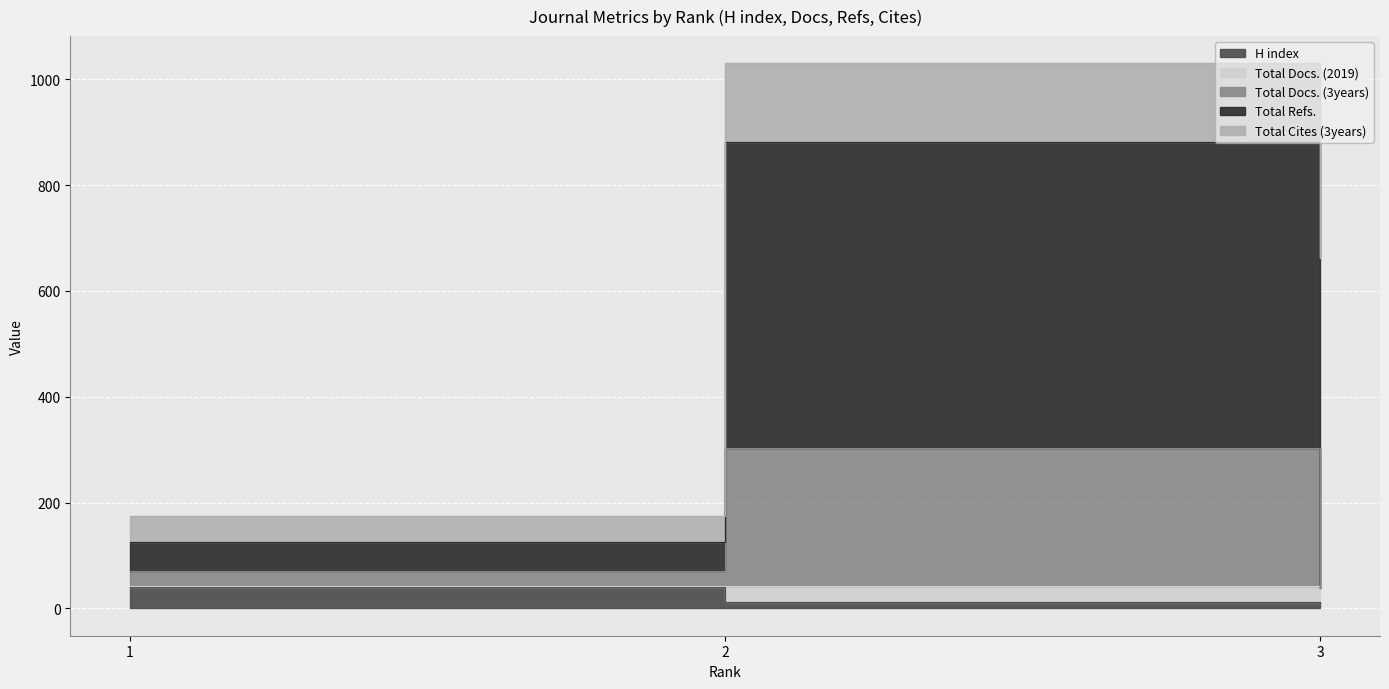

How many values in the H index series exceed 12?

1